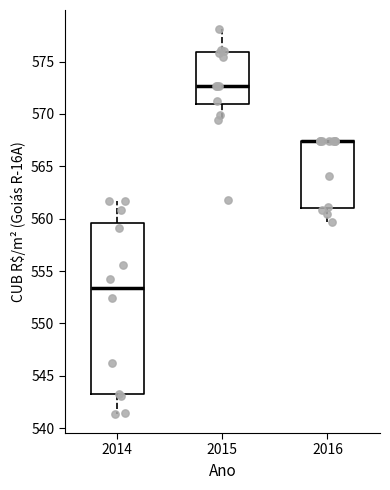

Reading left to right, read every box against the y-axis: the position of its median line, the range the box covers, and the ends of its whiskers. The values are not printed on the chart, so give them approximately, as read against the axis.

2014: median 553.5, box 543.0 to 559.5, whiskers 541.5 to 561.5
2015: median 572.5, box 571.0 to 576.0, whiskers 569.5 to 578.0
2016: median 567.5 (drawn on the box's upper edge), box 561.0 to 567.5, whiskers 559.5 to 567.5